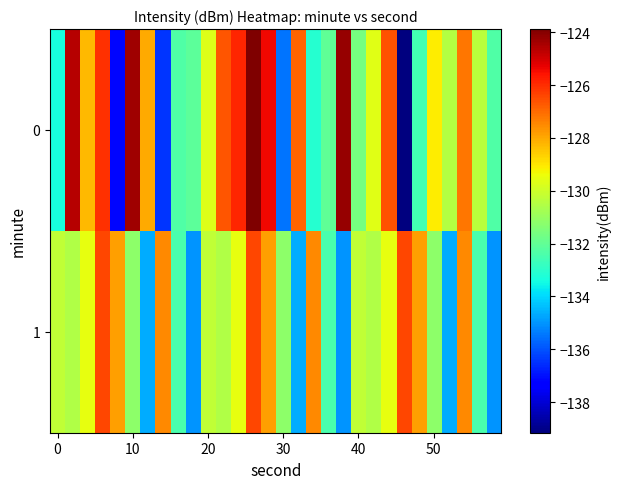

Count the number of categories in the chart.

30